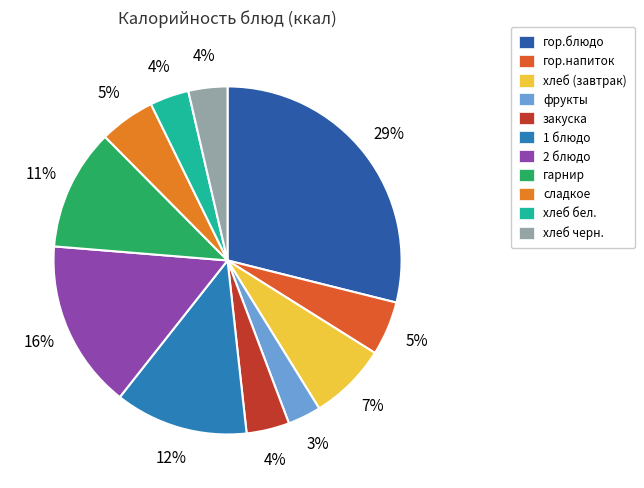

How many segments does this pie chart have?

11